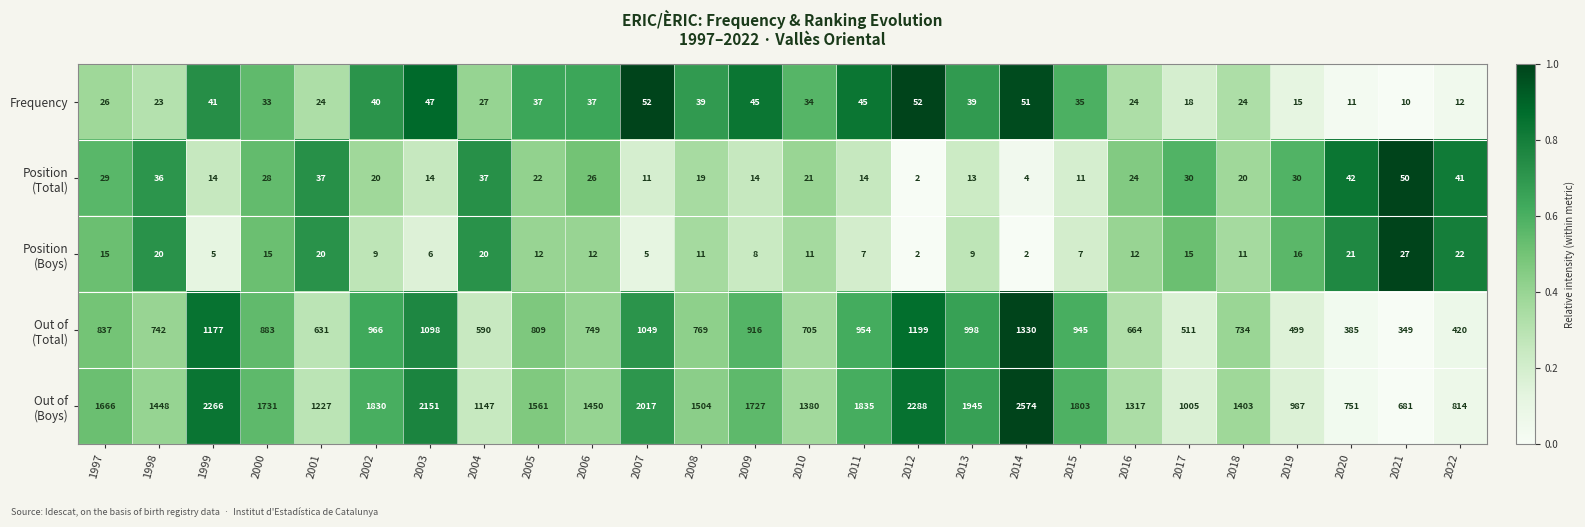

What is the difference between the Frequency values at 2006 and 2014?

14